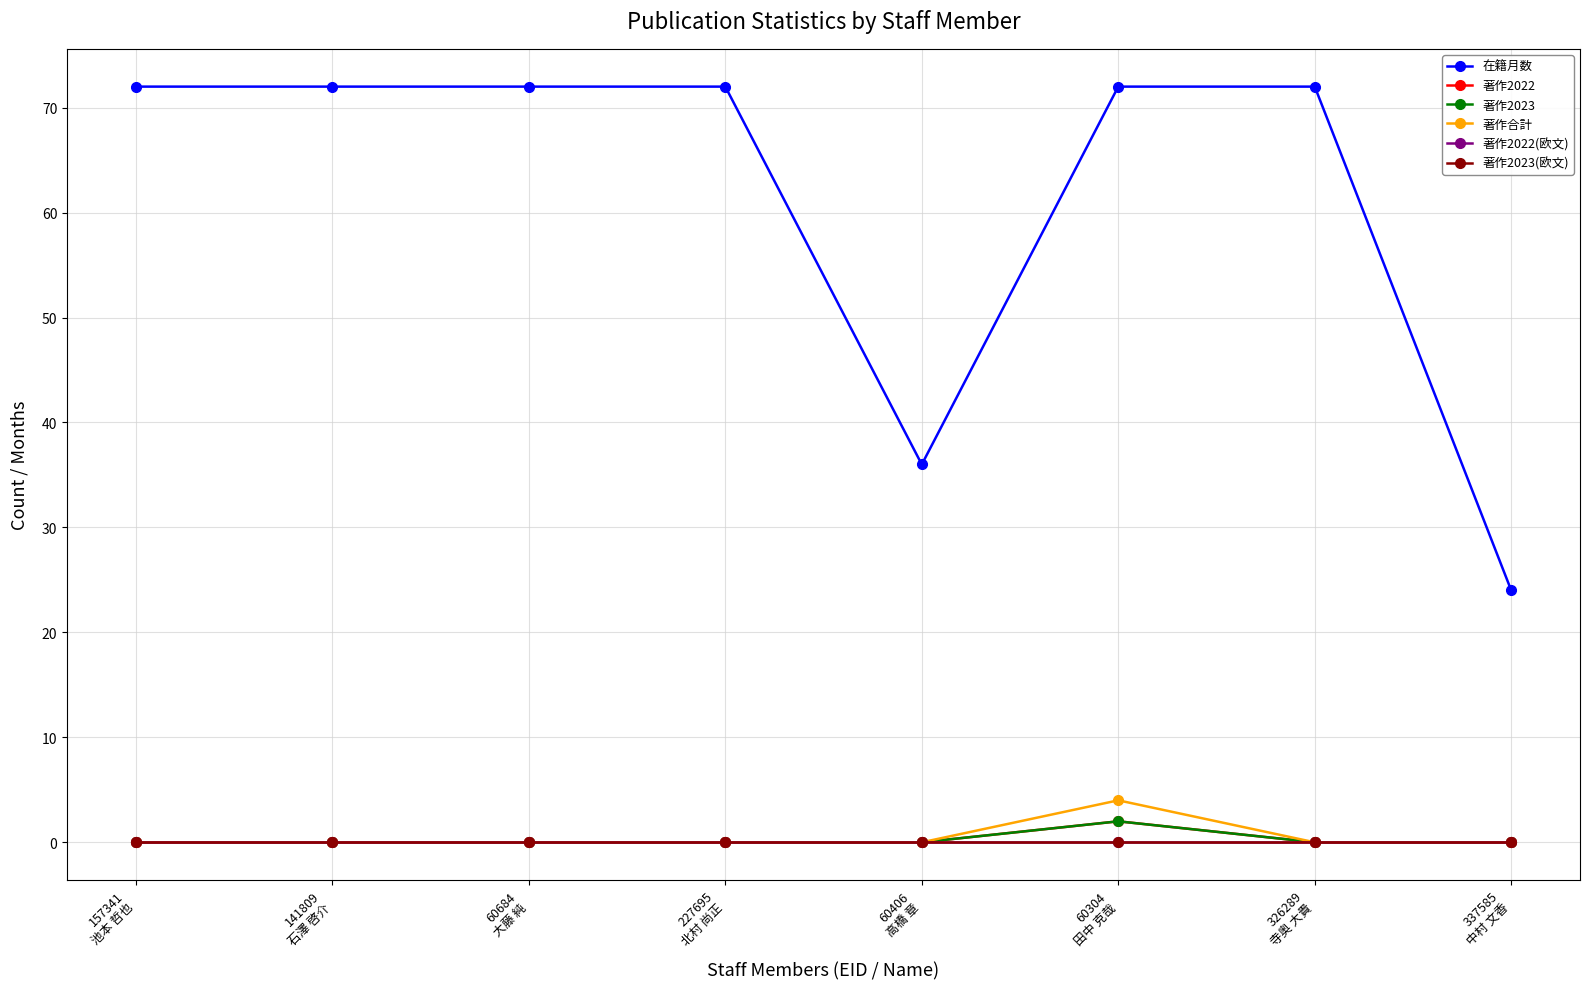

What position from the left is 60304
田中 克哉?

6